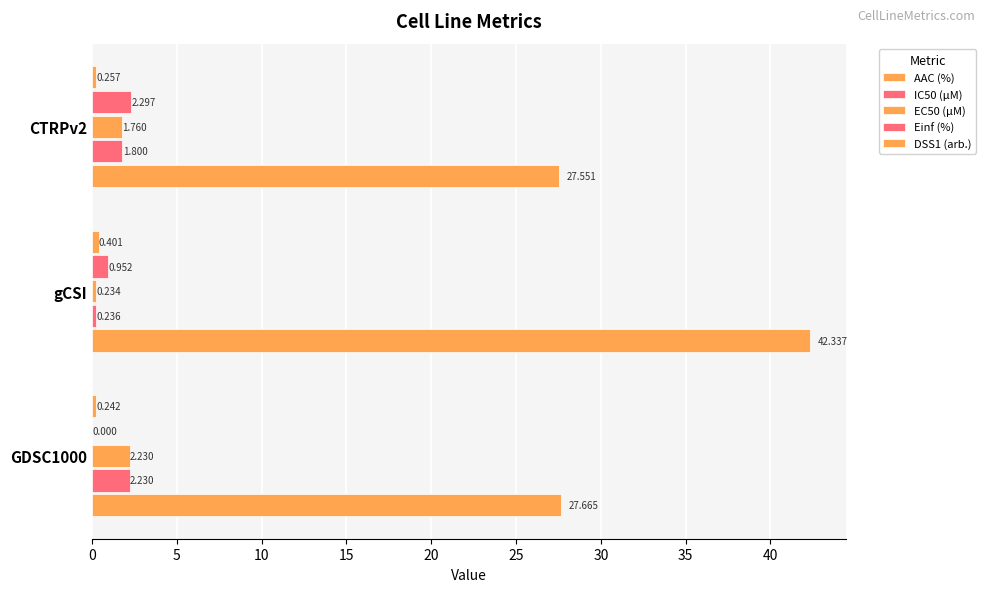

How many data points does each series have?

3